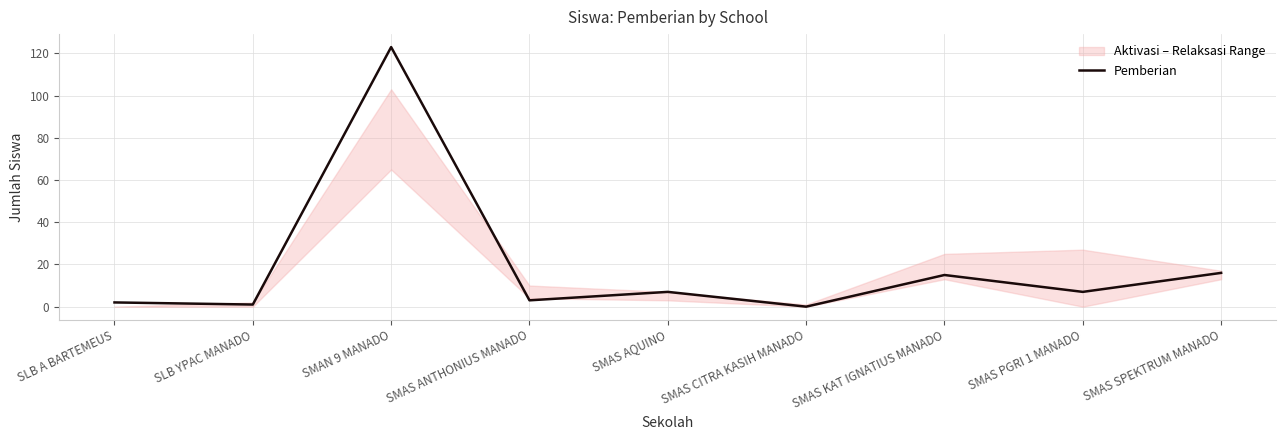

List the labels in order of value, largest first.

SMAN 9 MANADO, SMAS SPEKTRUM MANADO, SMAS KAT IGNATIUS MANADO, SMAS AQUINO, SMAS PGRI 1 MANADO, SMAS ANTHONIUS MANADO, SLB A BARTEMEUS, SLB YPAC MANADO, SMAS CITRA KASIH MANADO